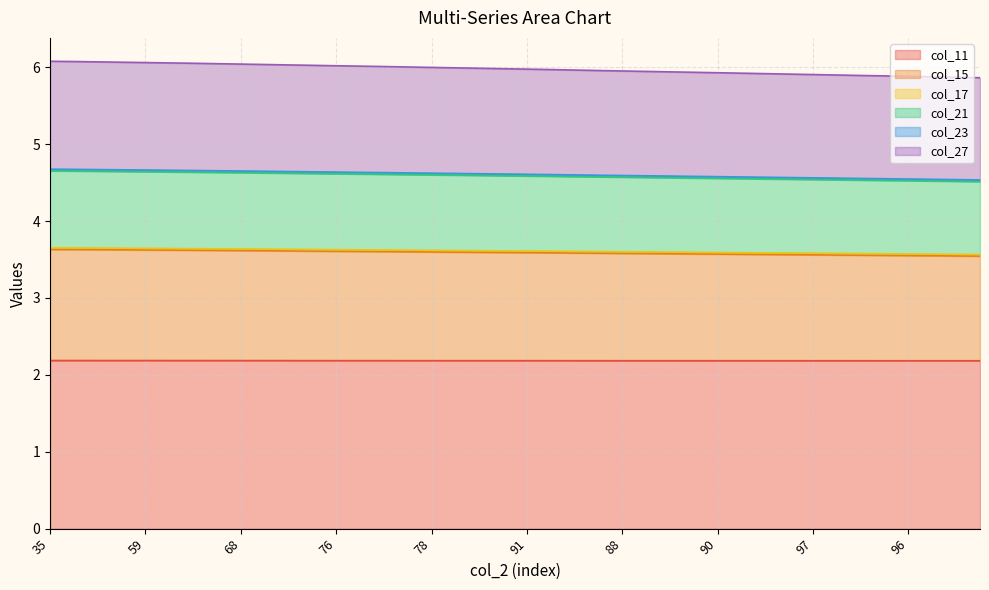

What is the spread (max minus min) of values at 78?

3.8